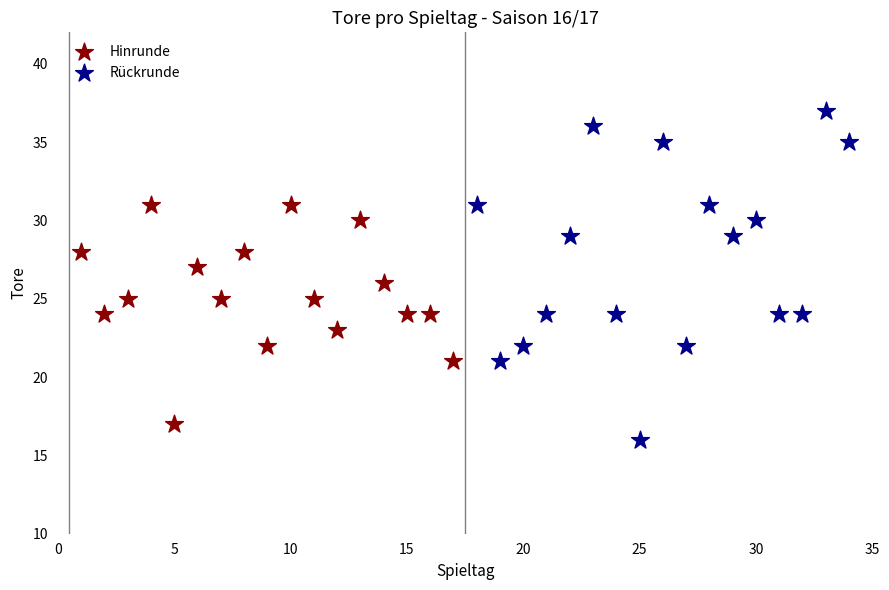

What are all the series names shown in the legend?

Hinrunde, Rückrunde